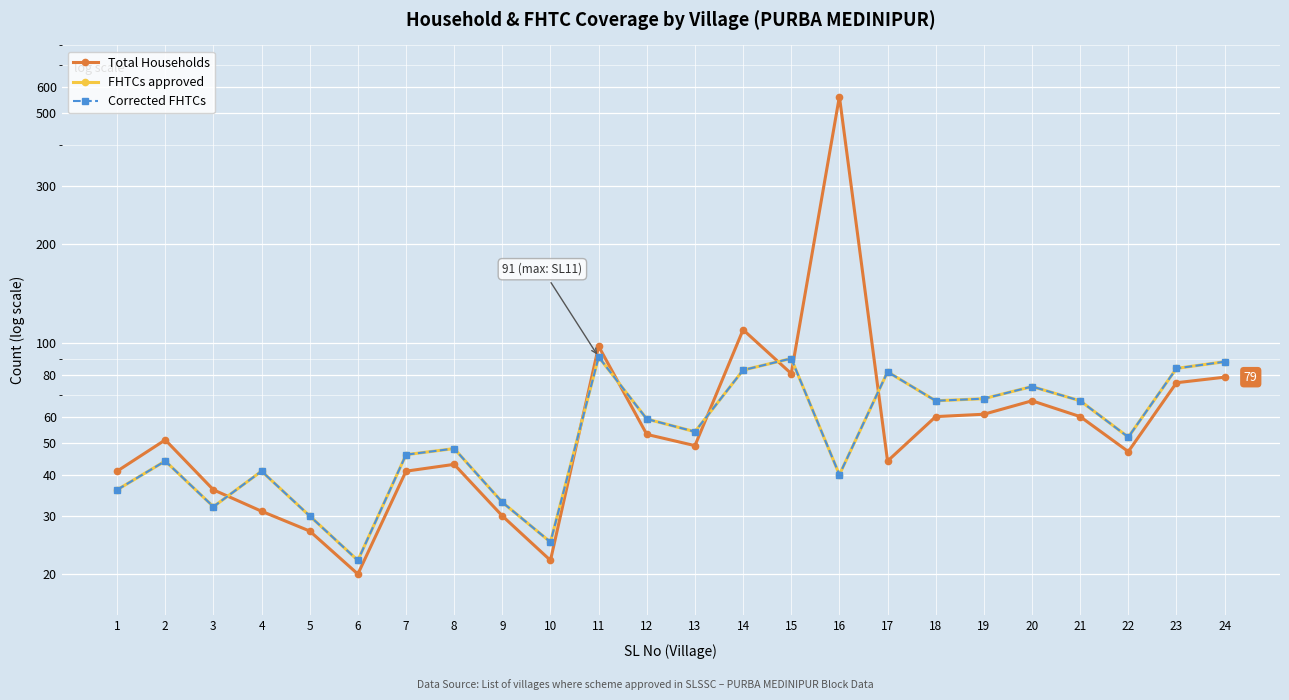

Where is the first local minimum for Corrected FHTCs?

3